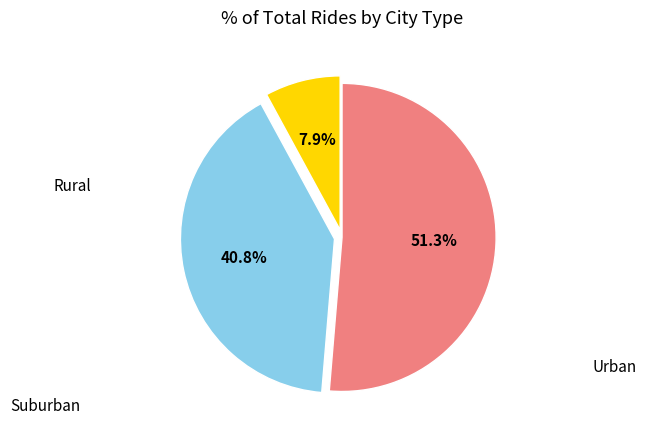

Does any single category account for the majority?

Yes